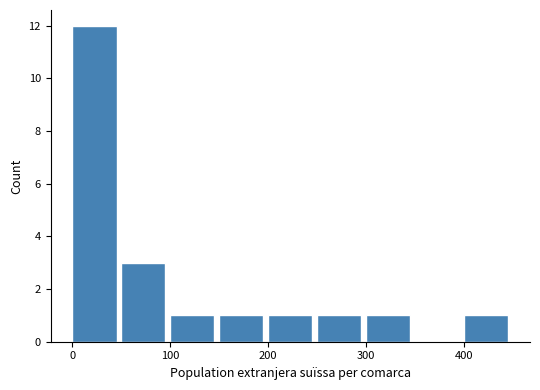

Reading left to right, list every bar in this chart as the range it spans on the x-axis followed by its height. The values are not printed on the chart, so give them approximately, as read against the axis.

0 to 50: 12
50 to 100: 3
100 to 150: 1
150 to 200: 1
200 to 250: 1
250 to 300: 1
300 to 350: 1
350 to 400: 0
400 to 450: 1